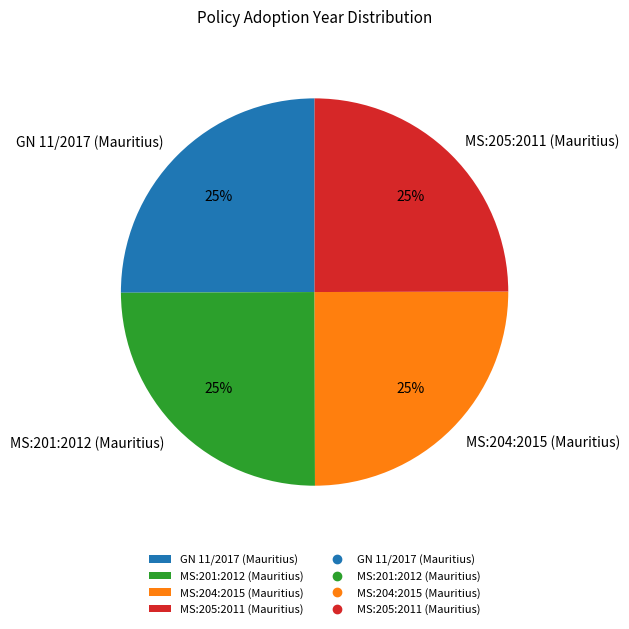

Is there any slice that represents more than half of the pie?

No